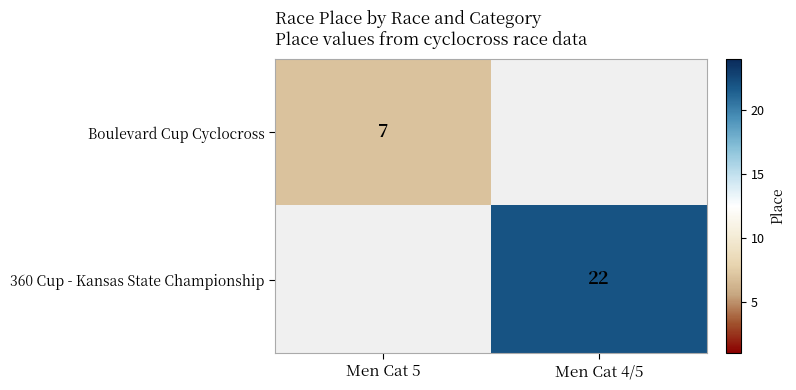

Is it true that Boulevard Cup Cyclocross equals 11 at Men Cat 5?

False